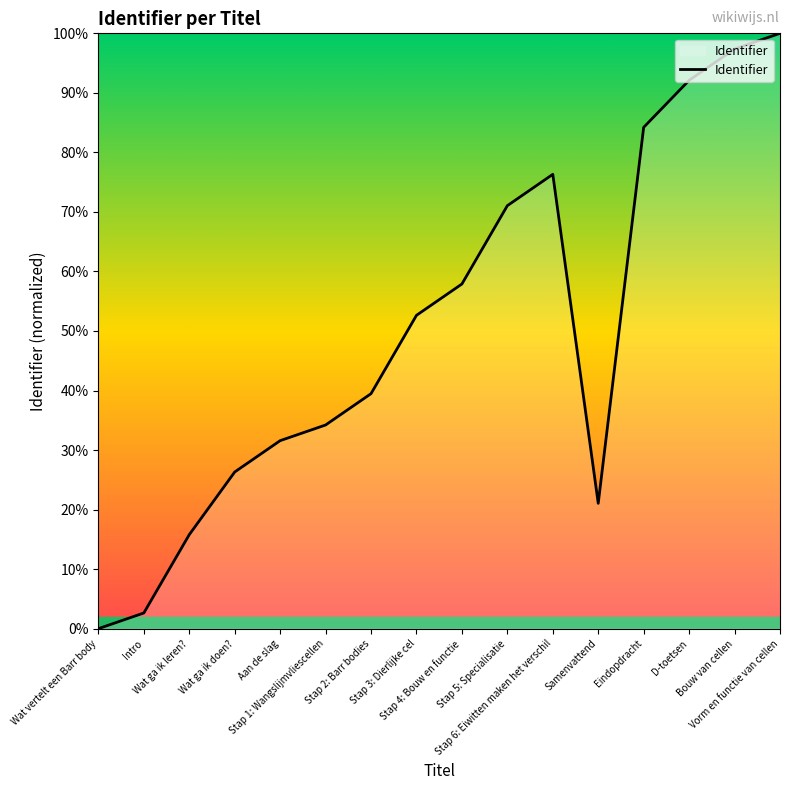

Is it true that the value at Intro is 2.6?

True